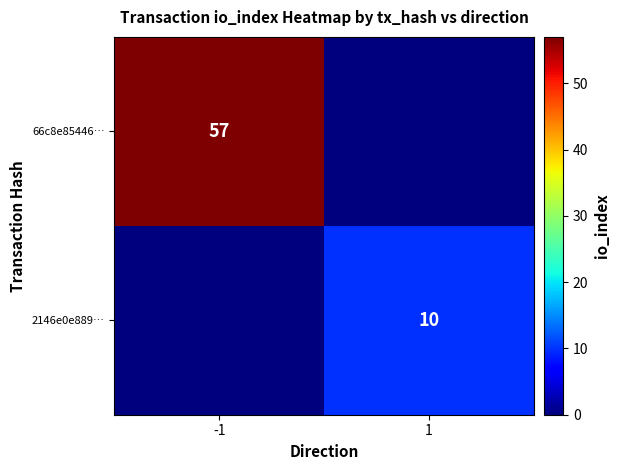

What is the greatest value displayed?

57